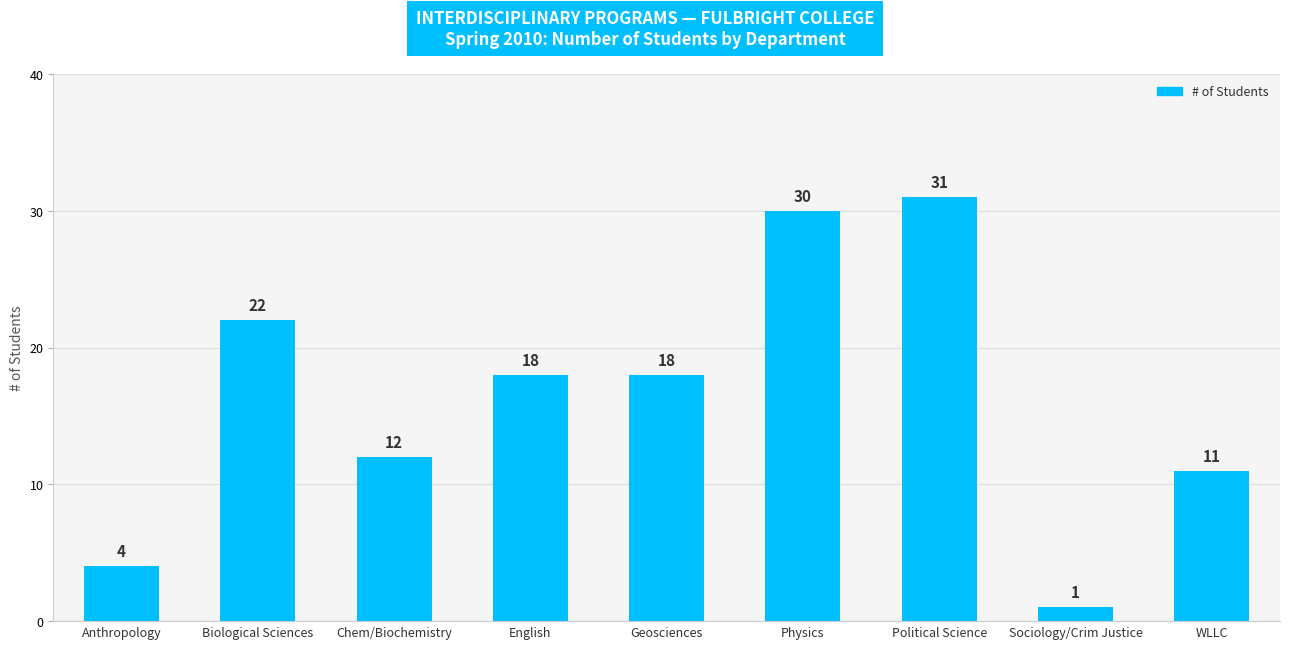

Reading right to left, what are all the values shown in this chart?

WLLC=11	Sociology/Crim Justice=1	Political Science=31	Physics=30	Geosciences=18	English=18	Chem/Biochemistry=12	Biological Sciences=22	Anthropology=4